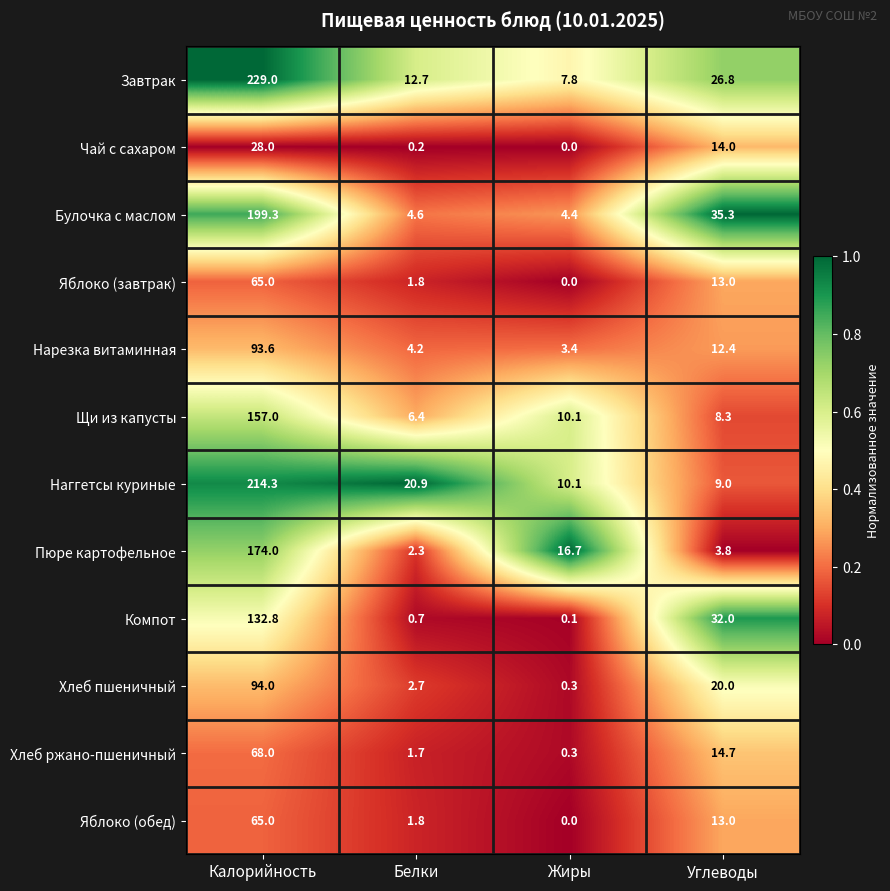

What is the minimum value for Завтрак?

7.8